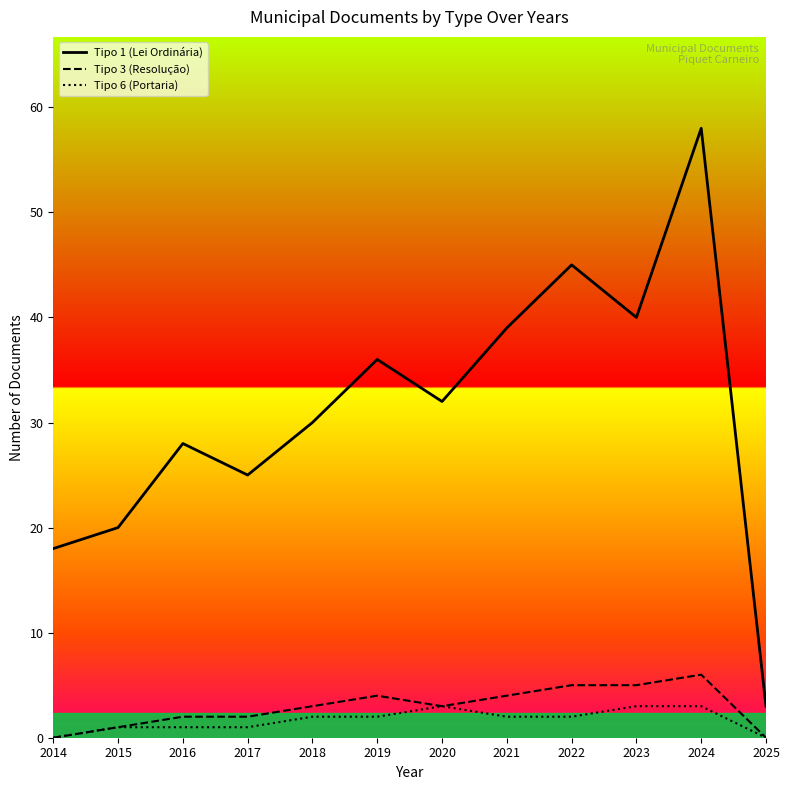

Which series has the largest total across all categories?

Tipo 1 (Lei Ordinária)